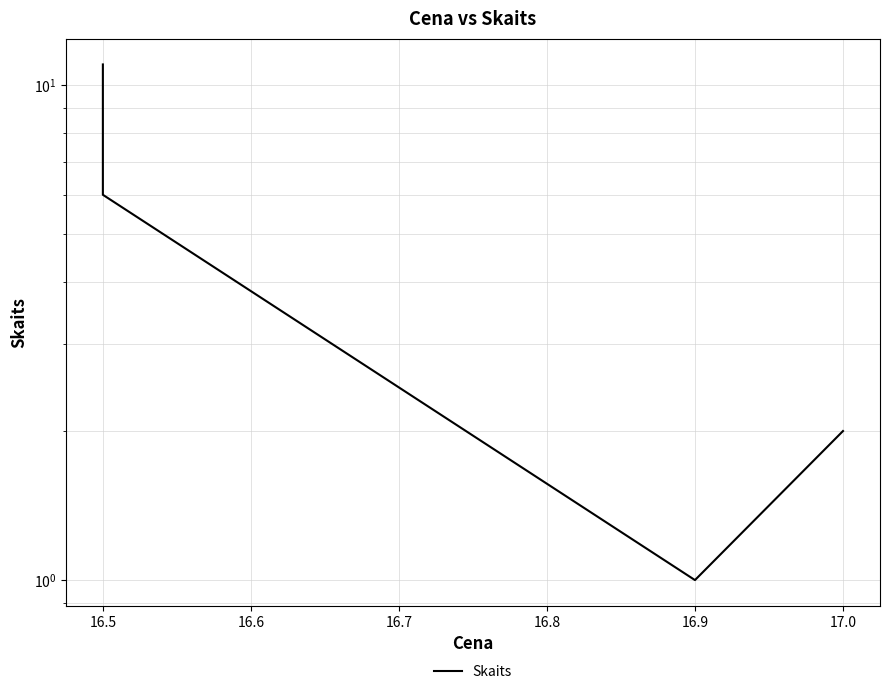

How many points are lower than both their immediate neighbors (excluding endpoints)?

1